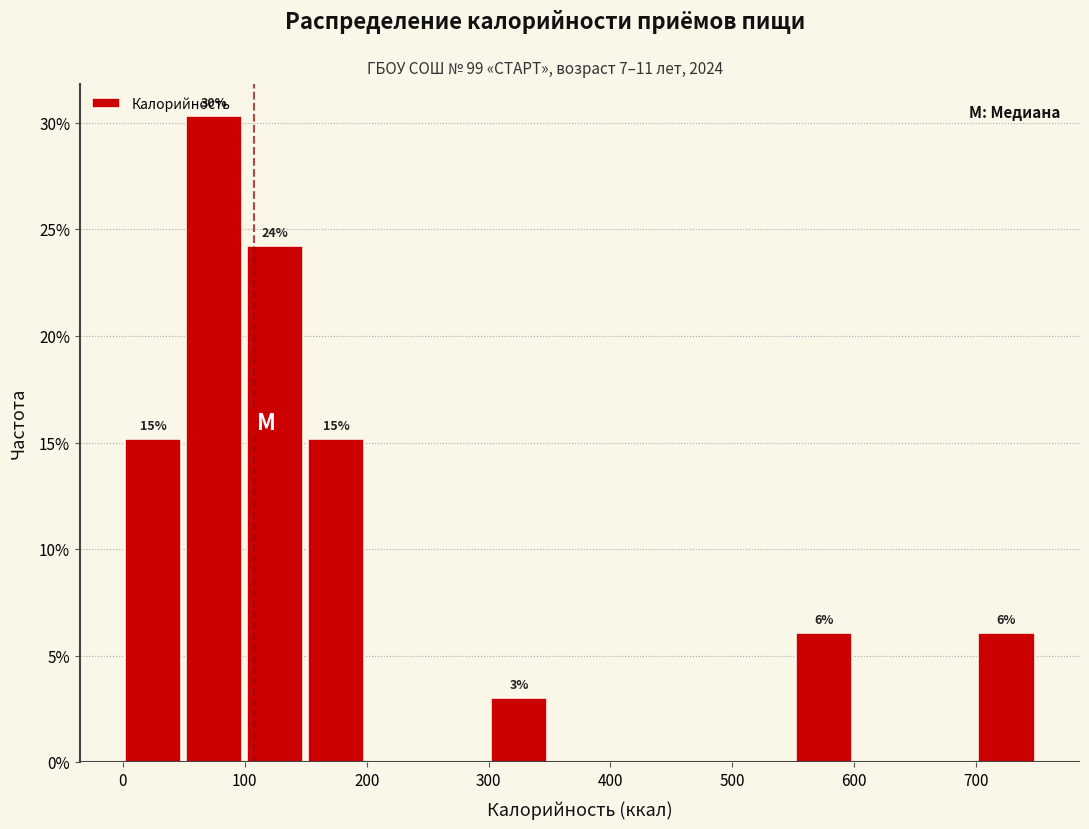

Which range on the x-axis has the tallest bar?

50 to 100